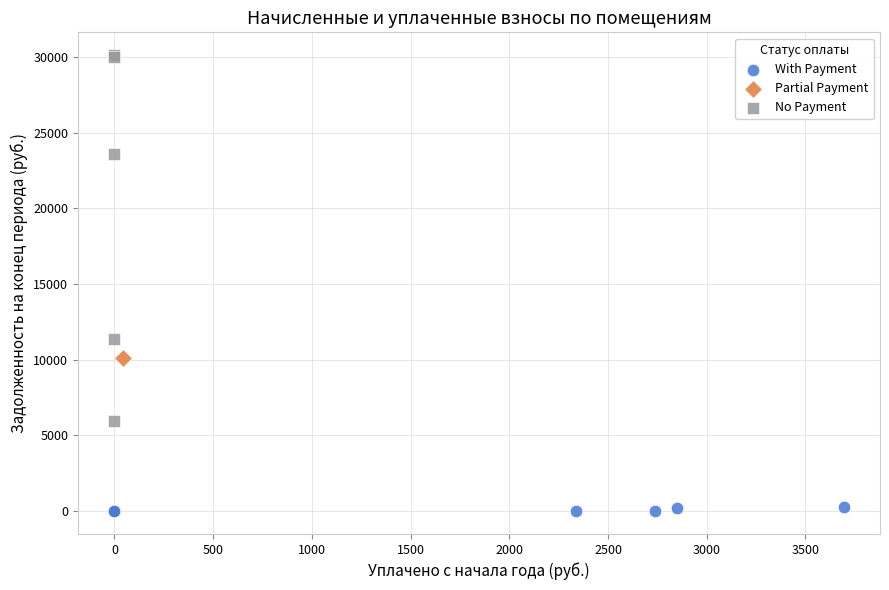

Which series reaches the maximum Y coordinate?

No Payment